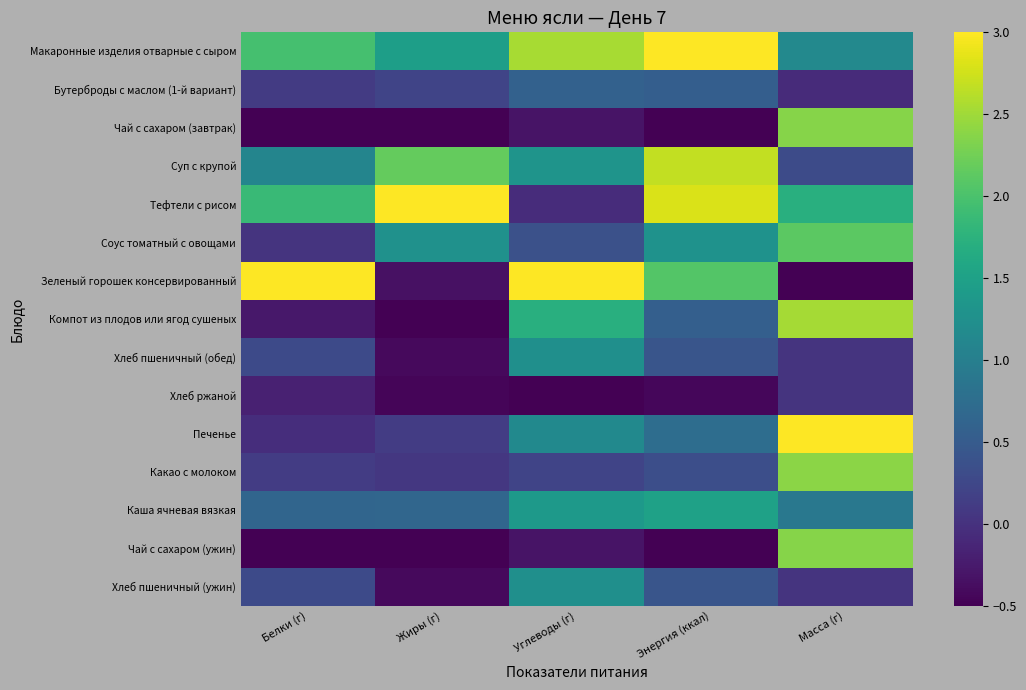

Reading left to right, list all the values displayed in this chart.

Макаронные изделия отварные с сыром: Белки (г)=2.0	Жиры (г)=1.5	Углеводы (г)=2.5	Энергия (ккал)=3.0	Масса (г)=1.1
Бутерброды с маслом (1-й вариант): Белки (г)=0.1	Жиры (г)=0.2	Углеводы (г)=0.6	Энергия (ккал)=0.5	Масса (г)=-0.1
Чай с сахаром (завтрак): Белки (г)=-0.5	Жиры (г)=-0.5	Углеводы (г)=-0.3	Энергия (ккал)=-0.5	Масса (г)=2.4
Суп с крупой: Белки (г)=1.1	Жиры (г)=2.2	Углеводы (г)=1.3	Энергия (ккал)=2.7	Масса (г)=0.3
Тефтели с рисом: Белки (г)=1.9	Жиры (г)=3.0	Углеводы (г)=-0.1	Энергия (ккал)=2.8	Масса (г)=1.7
Соус томатный с овощами: Белки (г)=0.0	Жиры (г)=1.3	Углеводы (г)=0.4	Энергия (ккал)=1.3	Масса (г)=2.1
Зеленый горошек консервированный: Белки (г)=3.0	Жиры (г)=-0.3	Углеводы (г)=3.0	Энергия (ккал)=2.1	Масса (г)=-0.5
Компот из плодов или ягод сушеных: Белки (г)=-0.3	Жиры (г)=-0.5	Углеводы (г)=1.7	Энергия (ккал)=0.6	Масса (г)=2.5
Хлеб пшеничный (обед): Белки (г)=0.3	Жиры (г)=-0.4	Углеводы (г)=1.2	Энергия (ккал)=0.4	Масса (г)=0.0
Хлеб ржаной: Белки (г)=-0.2	Жиры (г)=-0.4	Углеводы (г)=-0.5	Энергия (ккал)=-0.4	Масса (г)=0.0
Печенье: Белки (г)=-0.0	Жиры (г)=0.1	Углеводы (г)=1.2	Энергия (ккал)=0.7	Масса (г)=3.0
Какао с молоком: Белки (г)=0.1	Жиры (г)=0.1	Углеводы (г)=0.2	Энергия (ккал)=0.3	Масса (г)=2.4
Каша ячневая вязкая: Белки (г)=0.6	Жиры (г)=0.7	Углеводы (г)=1.4	Энергия (ккал)=1.5	Масса (г)=0.9
Чай с сахаром (ужин): Белки (г)=-0.5	Жиры (г)=-0.5	Углеводы (г)=-0.3	Энергия (ккал)=-0.5	Масса (г)=2.4
Хлеб пшеничный (ужин): Белки (г)=0.3	Жиры (г)=-0.4	Углеводы (г)=1.2	Энергия (ккал)=0.4	Масса (г)=0.0